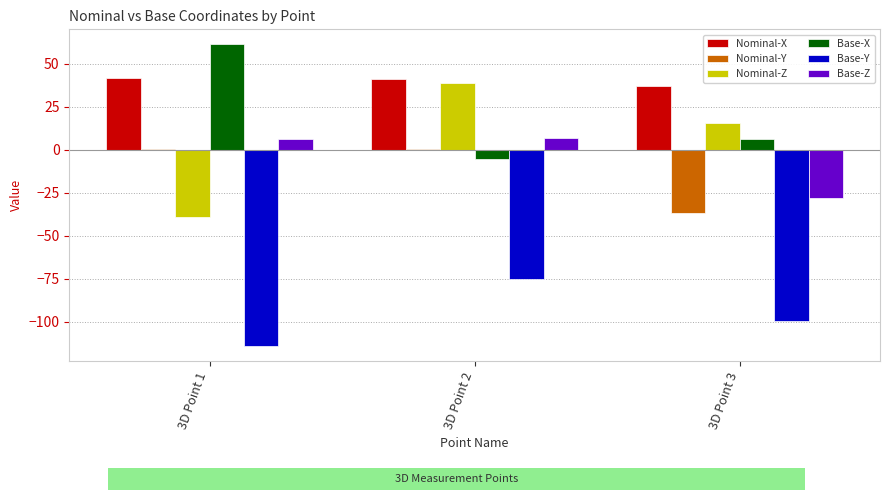

What is the maximum value shown in the chart?

61.2